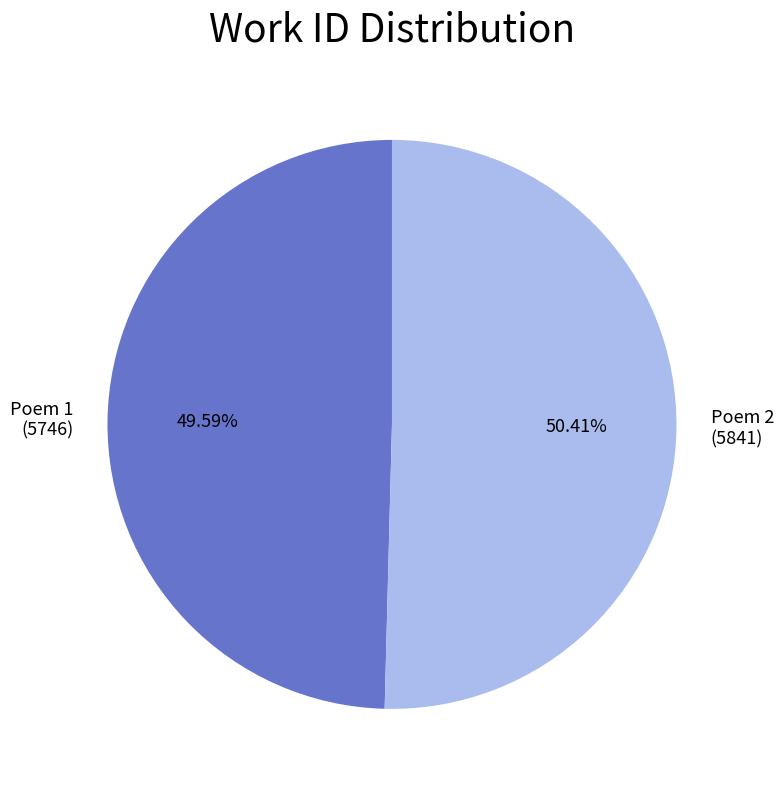

How many segments does this pie chart have?

2